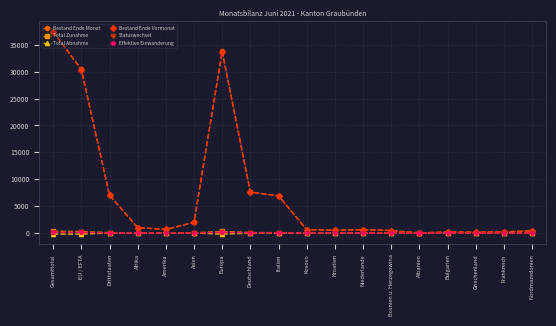

What is the label of the 14th point from the left?

Albanien